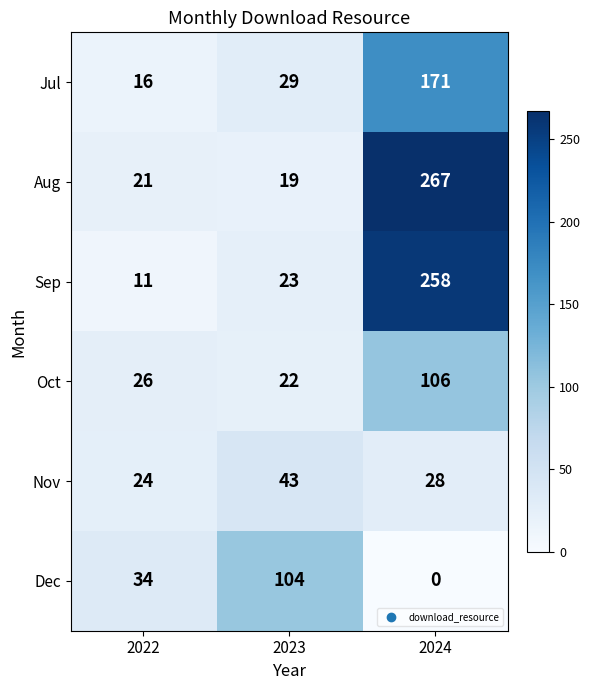

Is it true that Oct equals 106 at 2024?

True